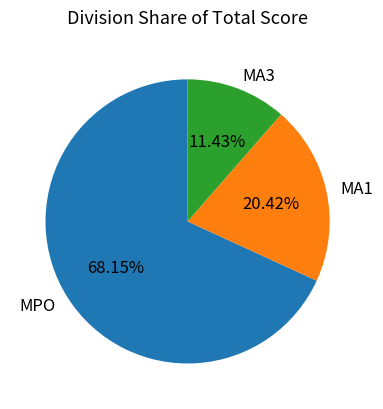

Do MPO and MA3 together represent more than half of the pie?

Yes